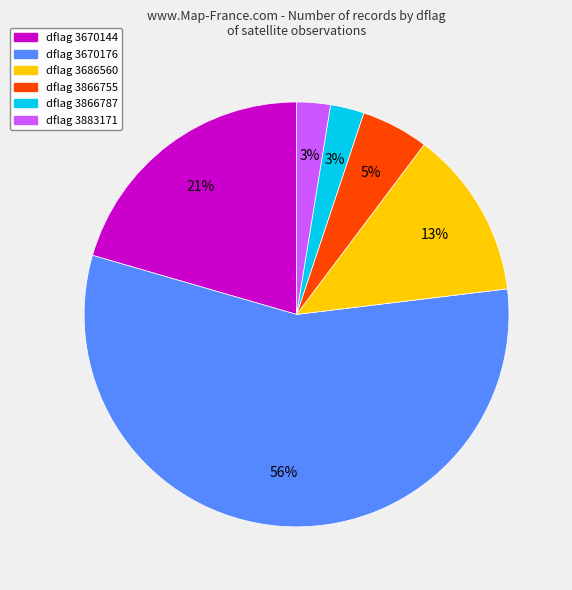

To the nearest percent, what is the average slice percentage?

17%